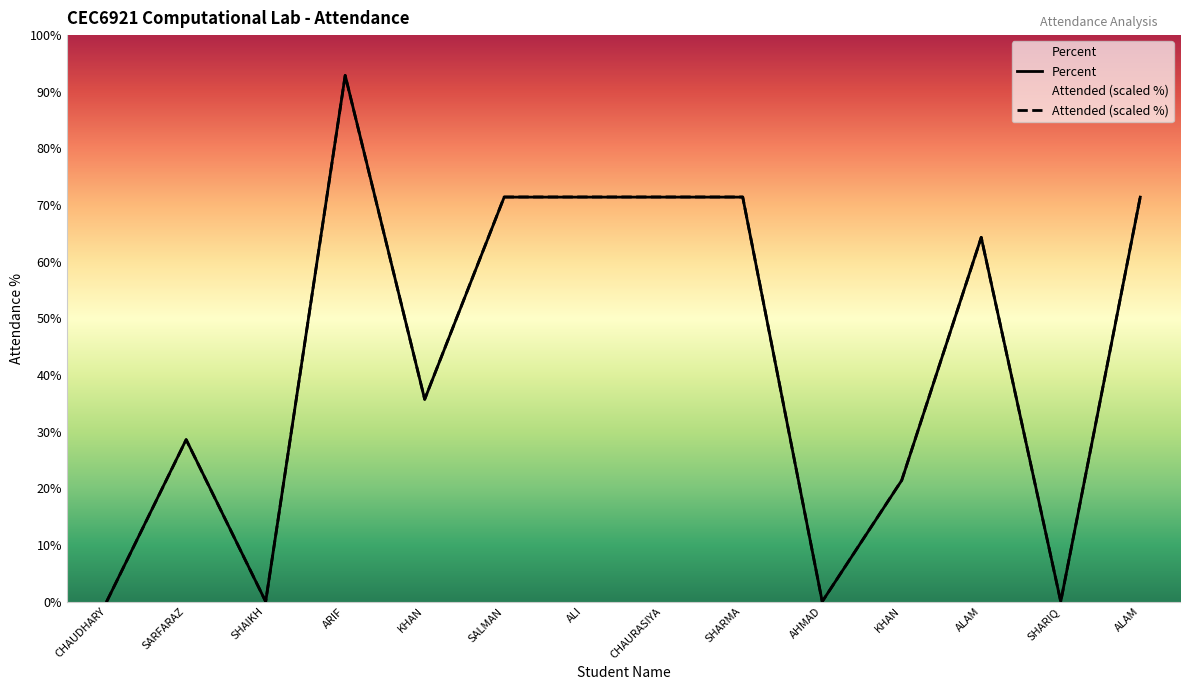

At which category is the sum across all series the highest?

ARIF